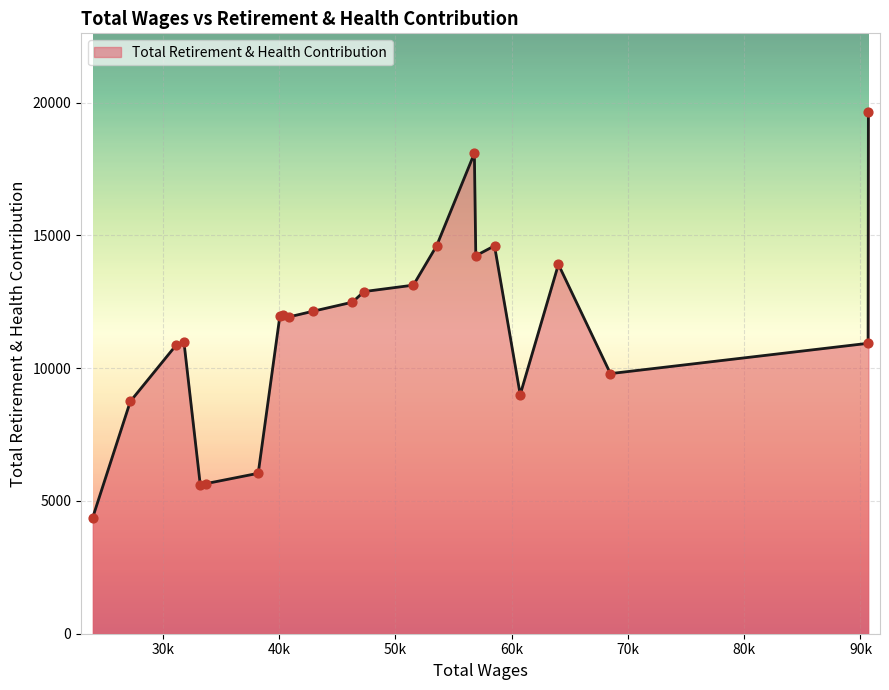

What is the maximum value shown in the chart?

19659